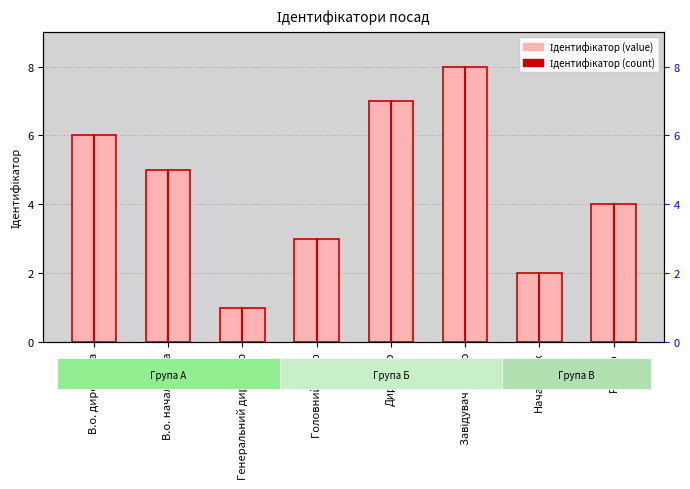

What is the average value?

4